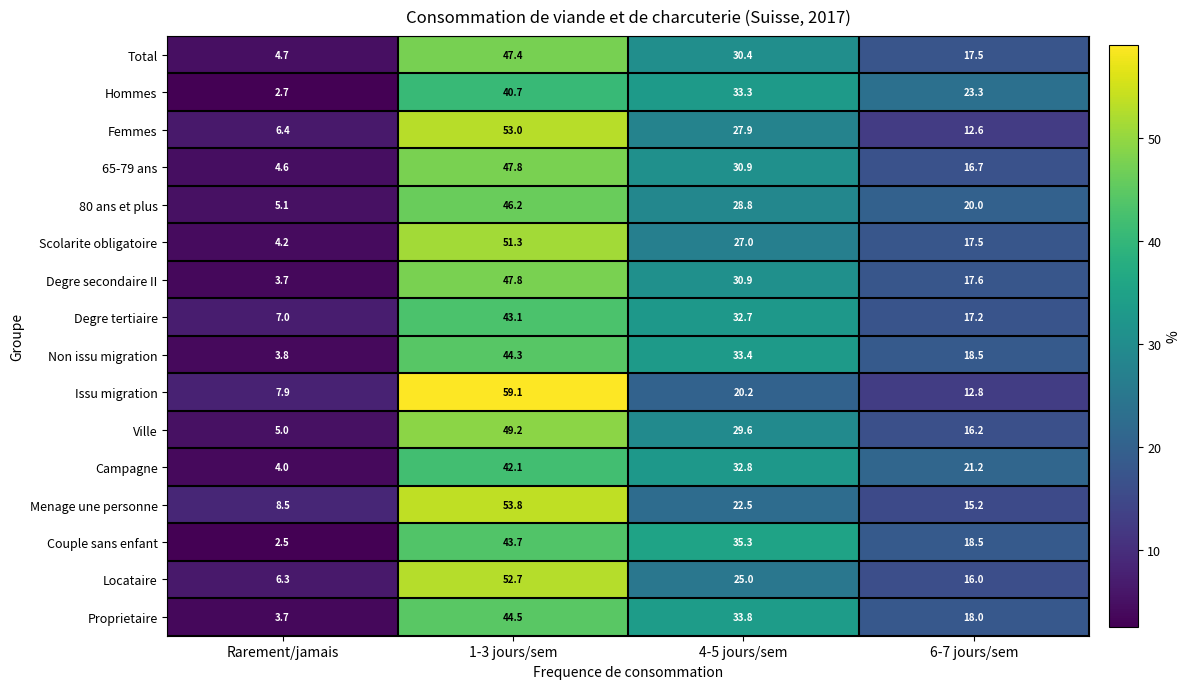

Which series has the widest spread of values?

Issu migration